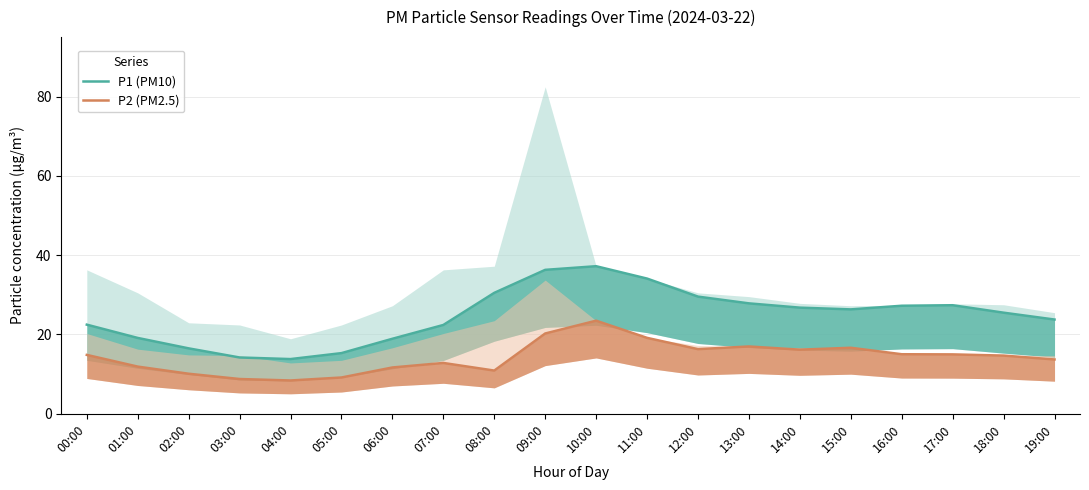

Count the number of data series in this chart.

2